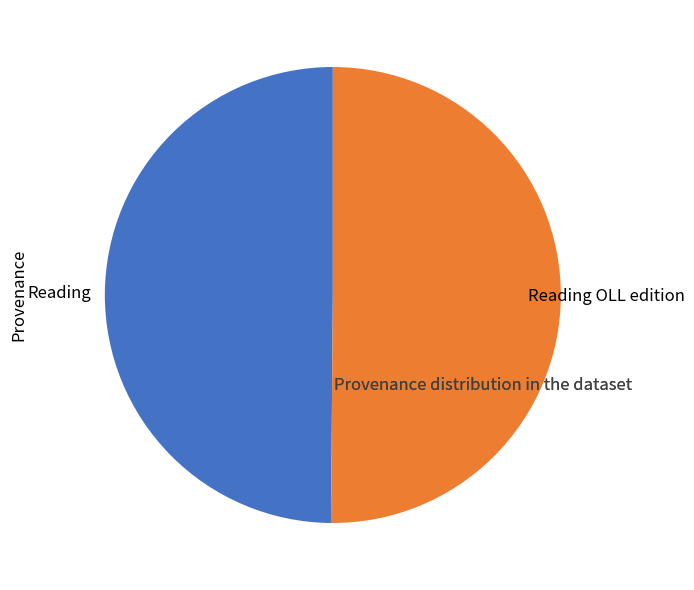

Combined, do Reading and Reading OLL edition account for over 50%?

Yes